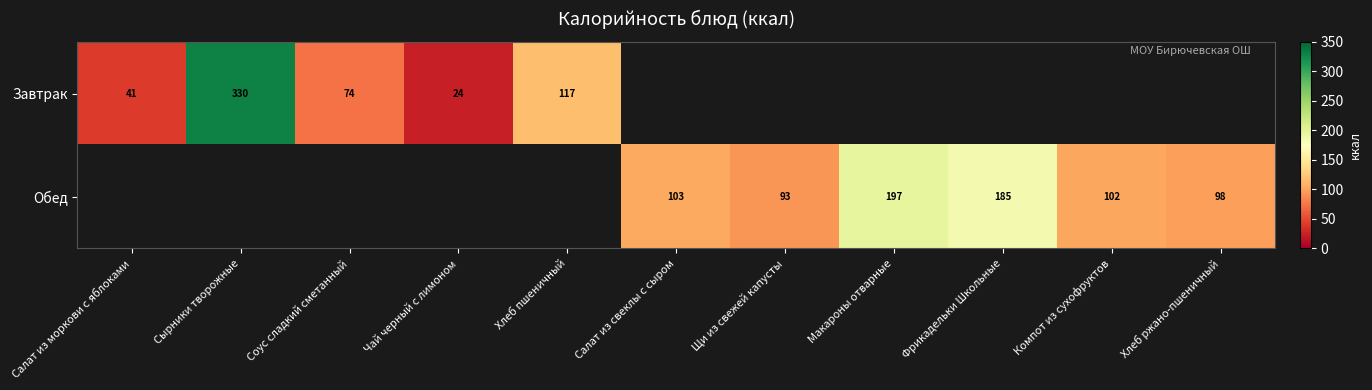

Is it true that Обед equals 55.8 at Хлеб ржано-пшеничный?

False